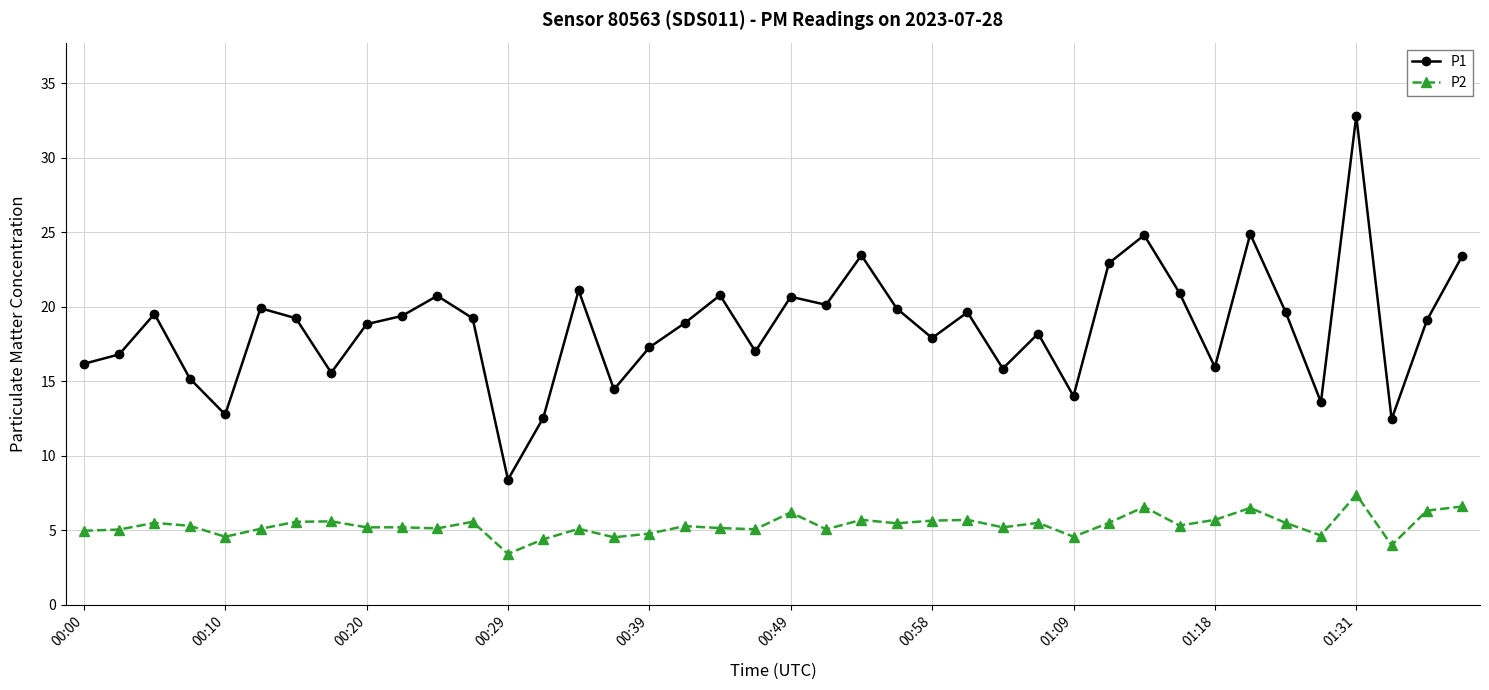

Rank the series by their average value, from highest to lowest.

P1, P2